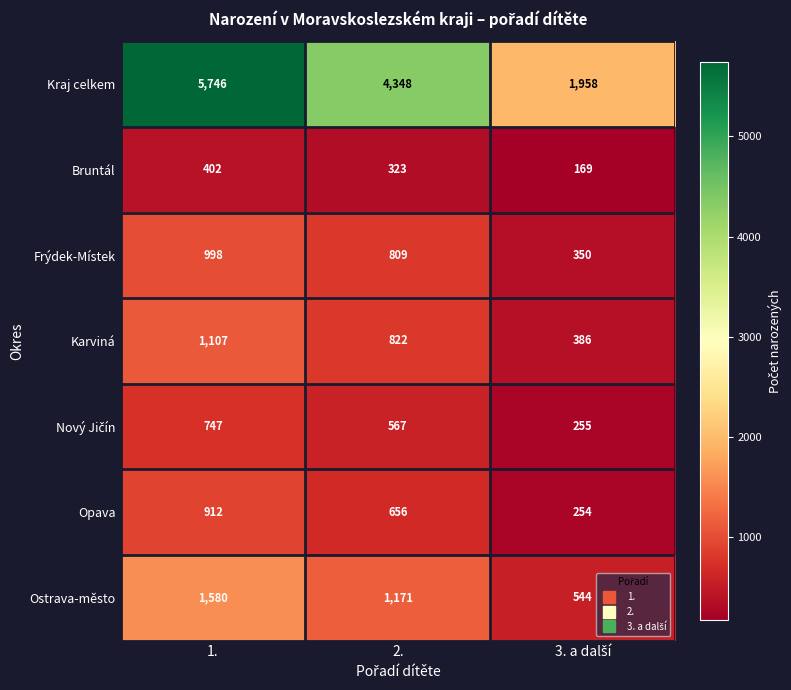

How many Ostrava-město values are between 544 and 1580?

3